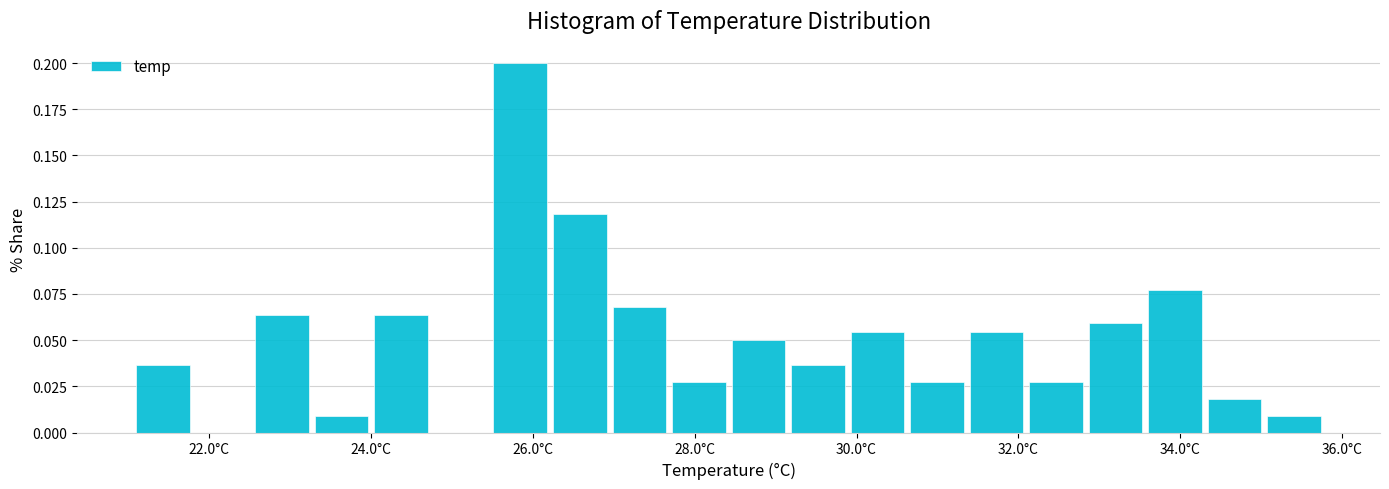

Around what value on the x-axis is the tallest bar? Give the approximate position of its centre, as read against the axis.

25.8